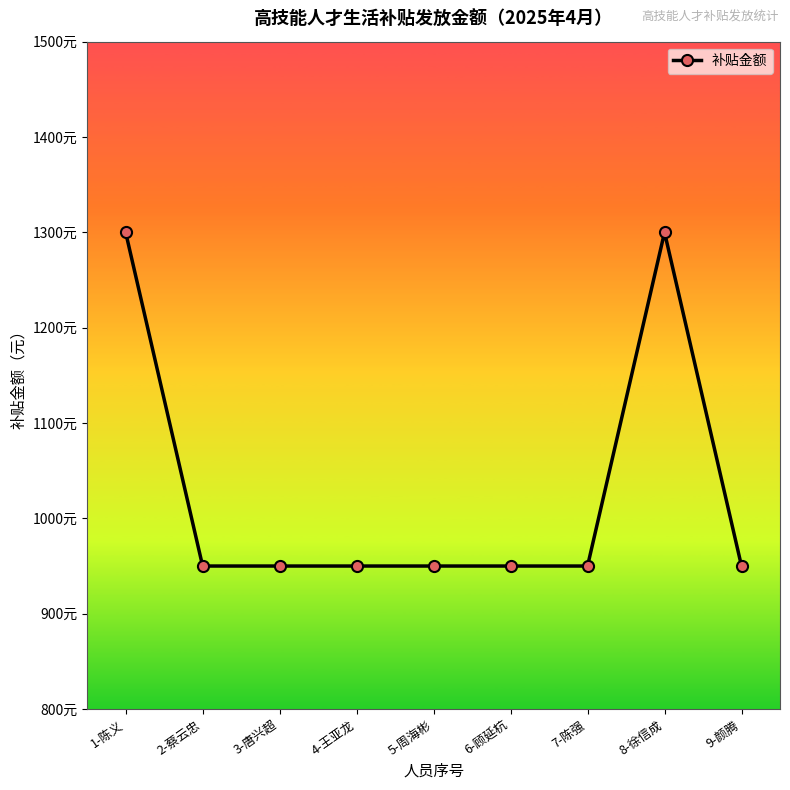

The chart shows a value of 950 at 7-陈强. True or false?

True